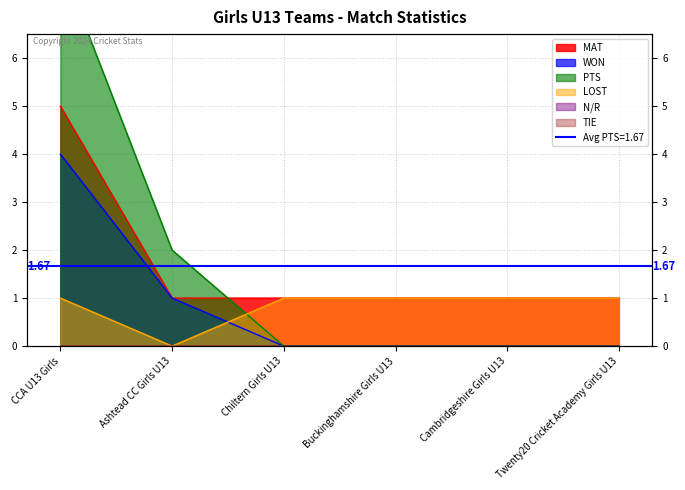

At which label does MAT reach its minimum?

Ashtead CC Girls U13